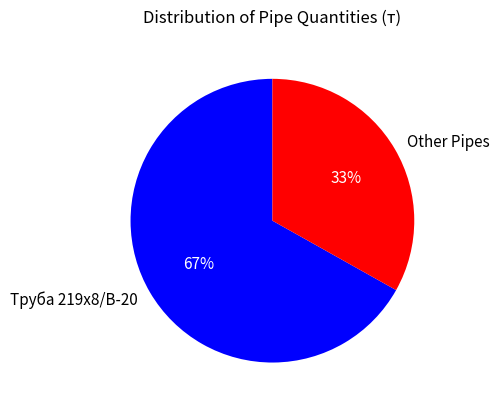

To the nearest percent, what percentage of the pie is Труба 219х8/В-20?

67%